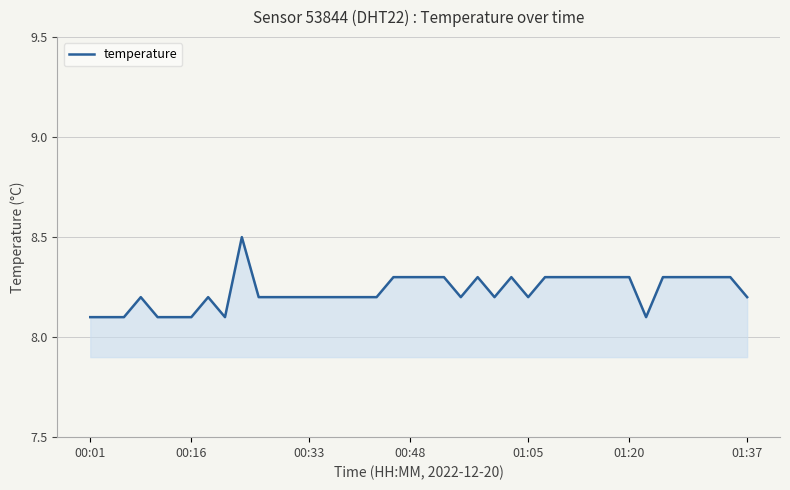

How many series are shown in this chart?

1